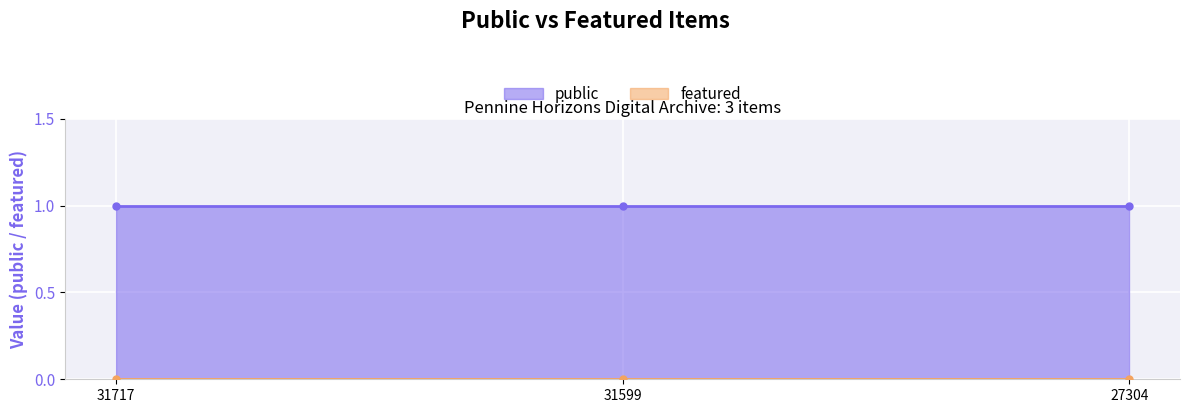

Is it true that public equals 0 at 27304?

False